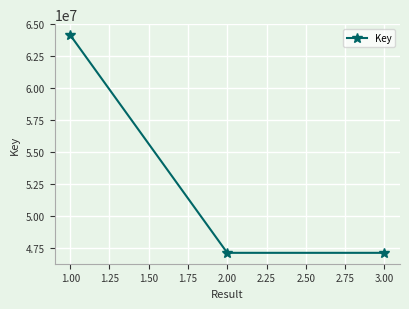

What is the greatest value displayed?

64155195